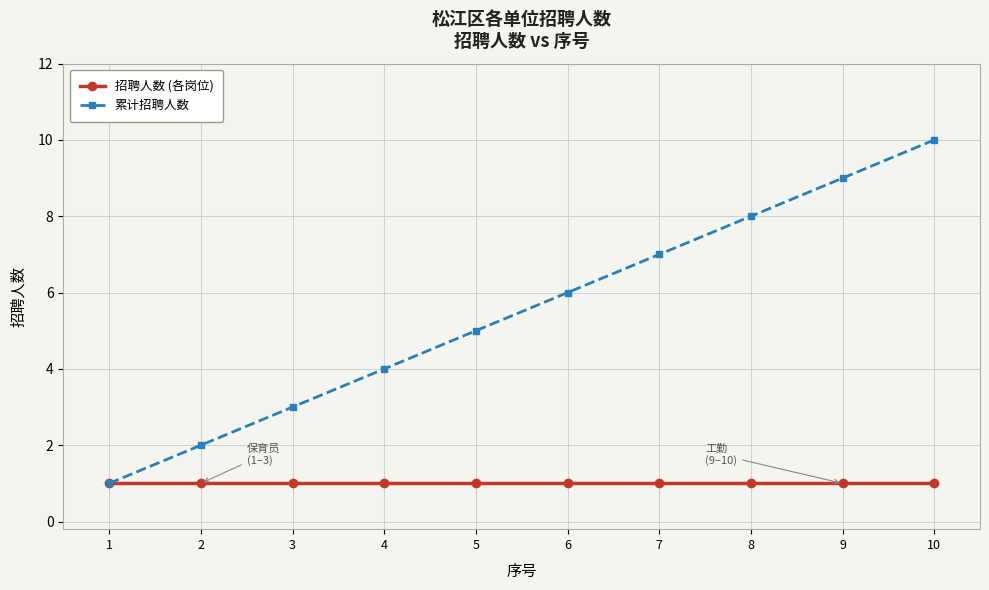

Reading left to right, extract all data points from this chart.

招聘人数 (各岗位): 1=1	2=1	3=1	4=1	5=1	6=1	7=1	8=1	9=1	10=1
累计招聘人数: 1=1	2=2	3=3	4=4	5=5	6=6	7=7	8=8	9=9	10=10